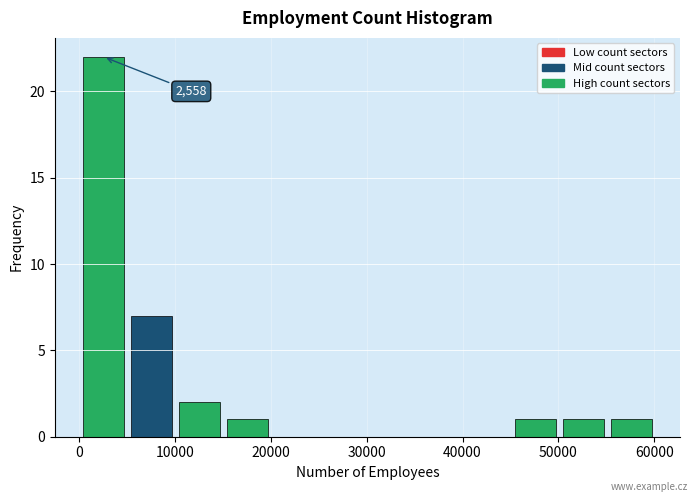

Over which range of the x-axis is the bar tallest?

0 to 5000